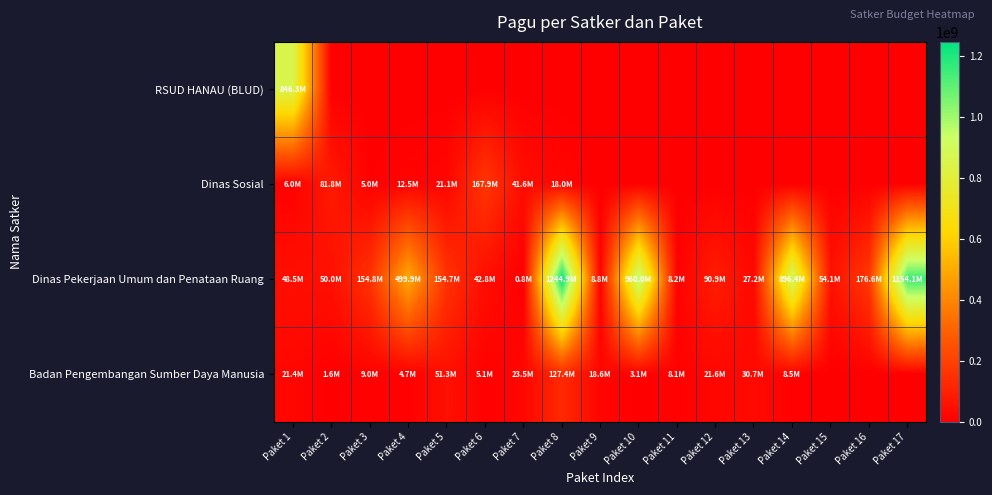

Which series has the widest spread of values?

Dinas Pekerjaan Umum dan Penataan Ruang